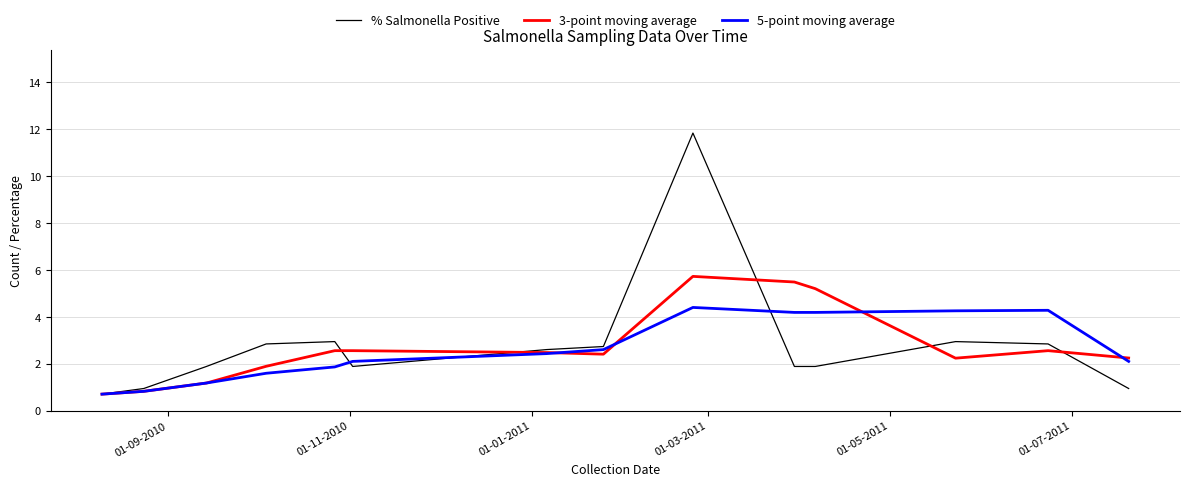

Which series ends up on top after the final intersection of 3-point moving average and 5-point moving average?

3-point moving average